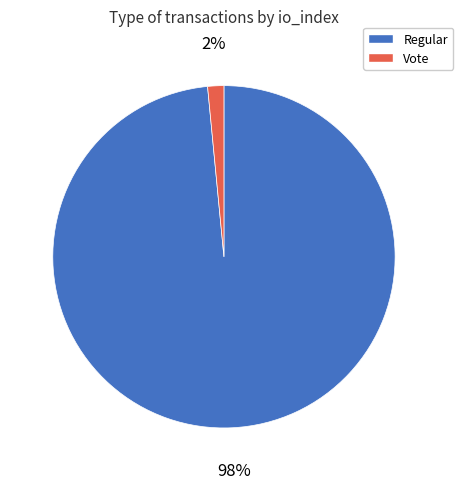

Do Regular and Vote together represent more than half of the pie?

Yes